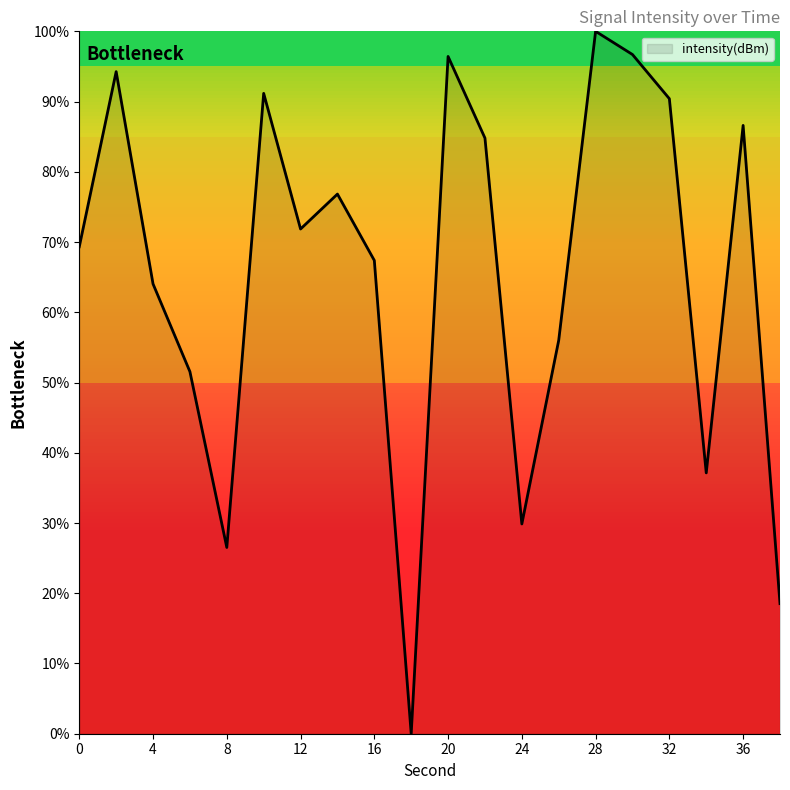

What is the greatest value displayed?

100.0